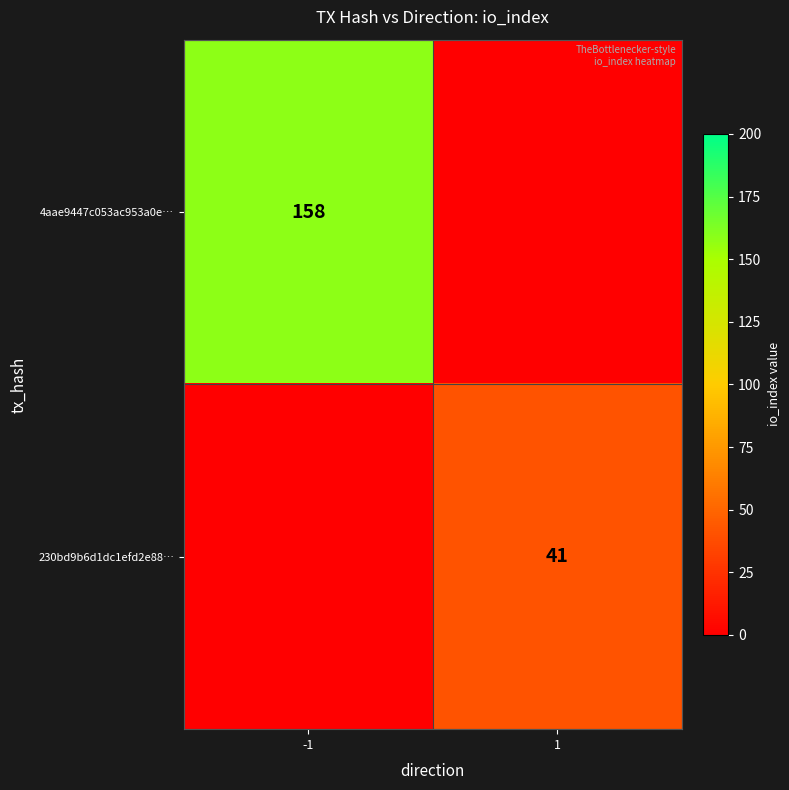

Is it true that 4aae9447c053ac953a0e… equals 216 at -1?

False